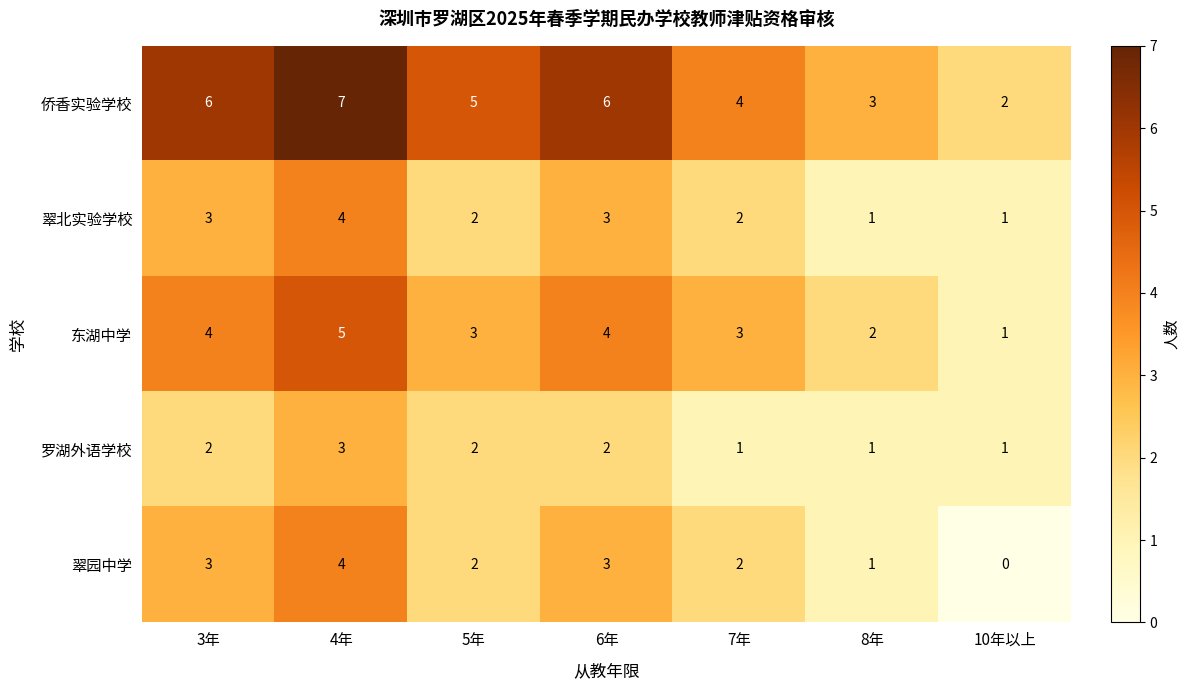

At which category is the sum across all series the highest?

4年